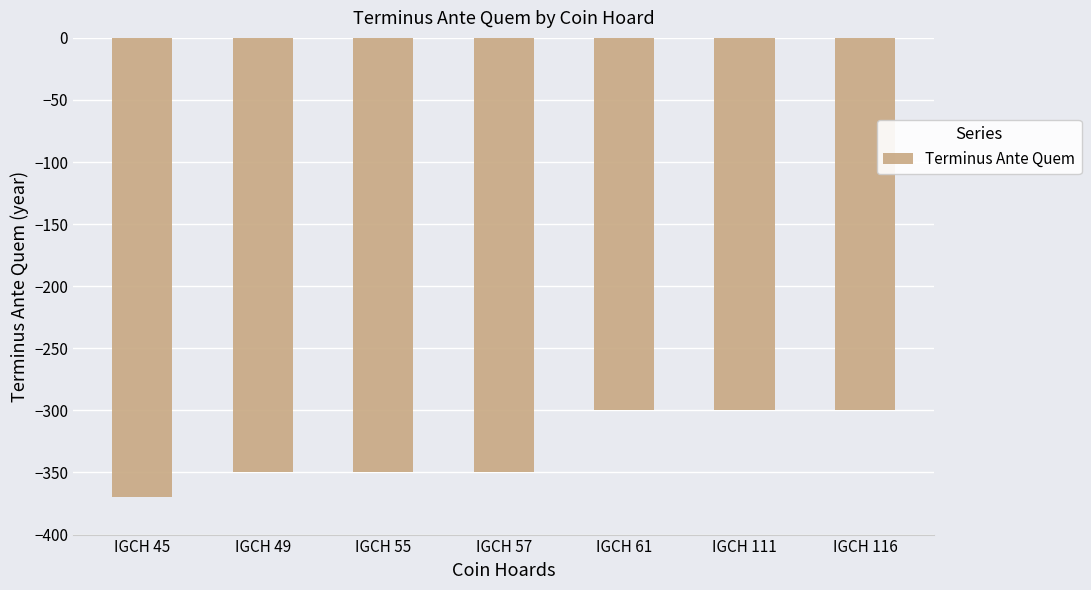

What is the smallest value displayed?

-370